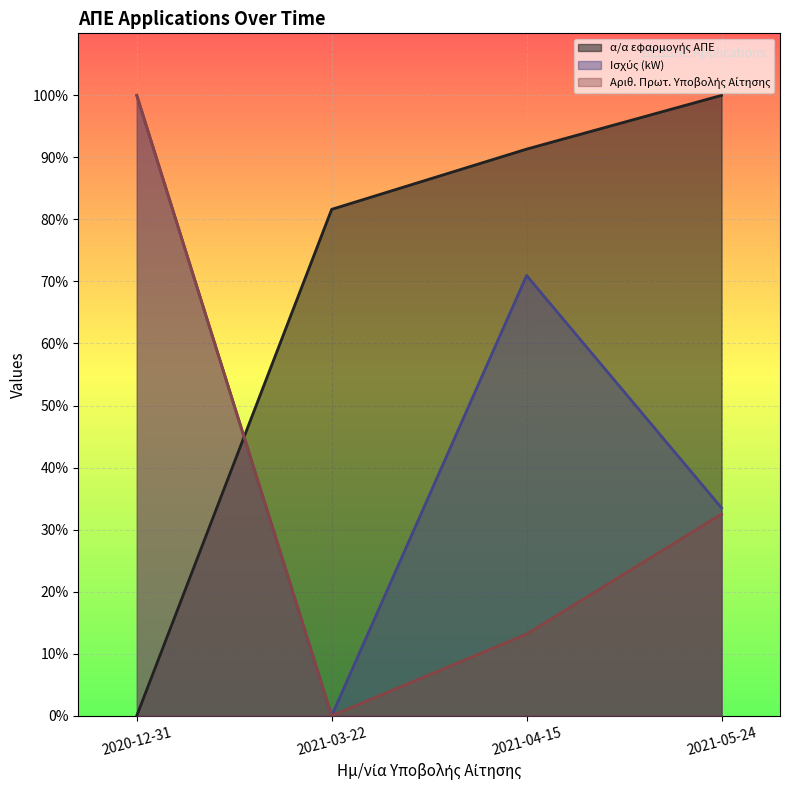

Between 2020-12-31 and 2021-05-24, which series saw the biggest shift?

α/α εφαρμογής ΑΠΕ